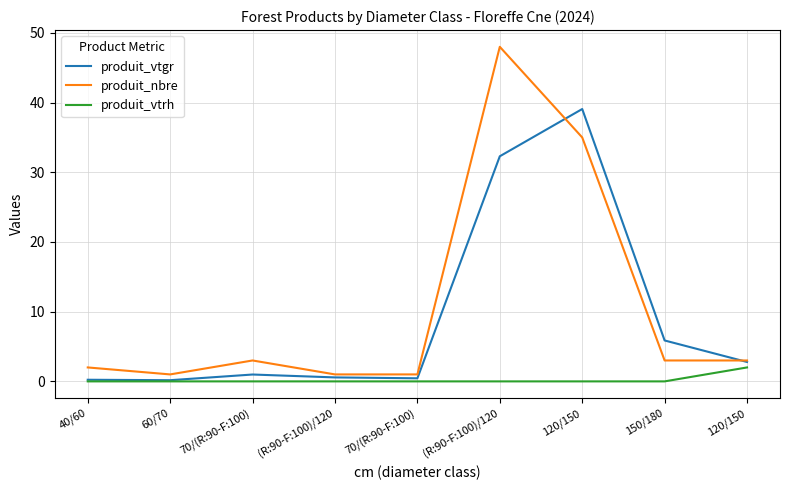

Rank the series by their average value, from lowest to highest.

produit_vtrh, produit_vtgr, produit_nbre